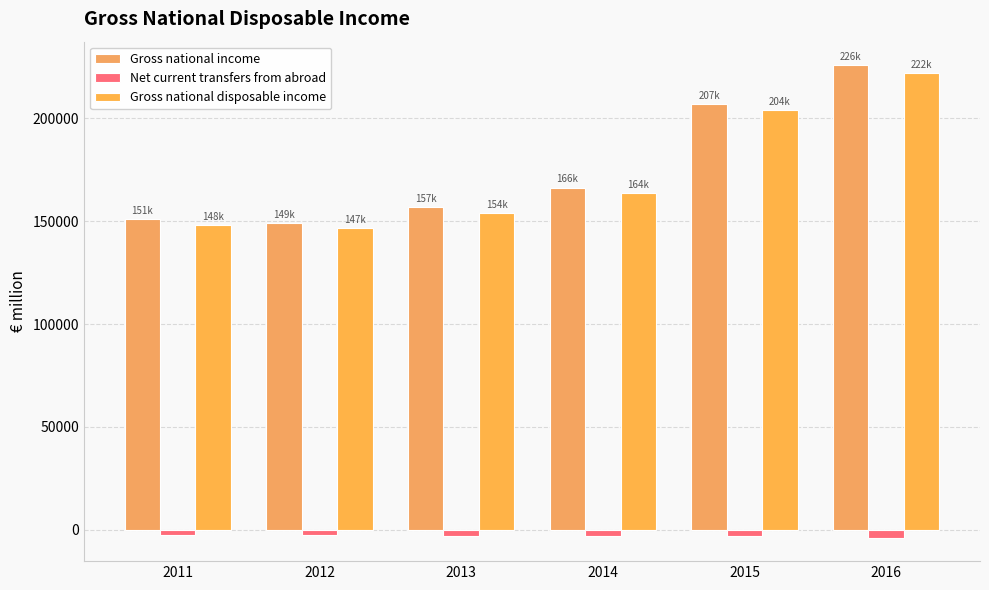

How many data points does each series have?

6